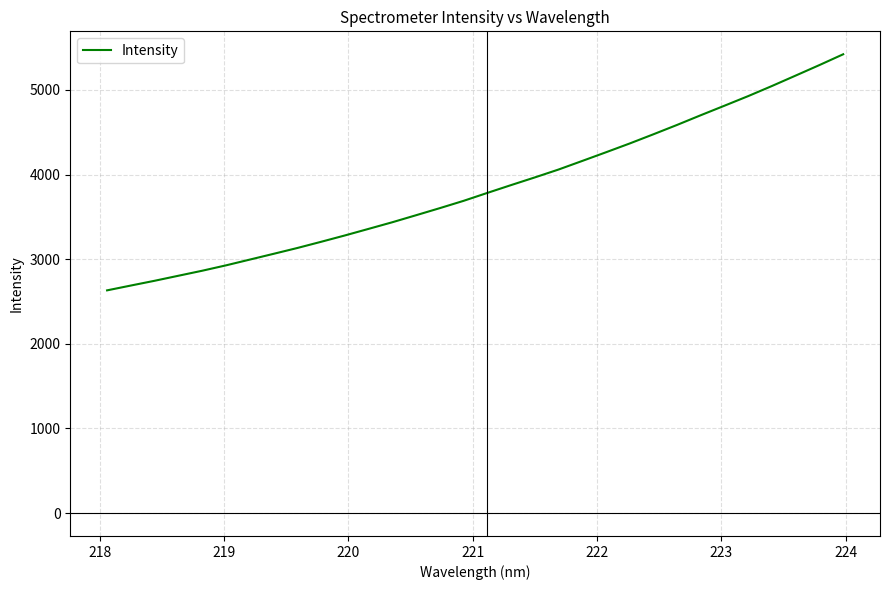

What is the sum of all values?

122844.3